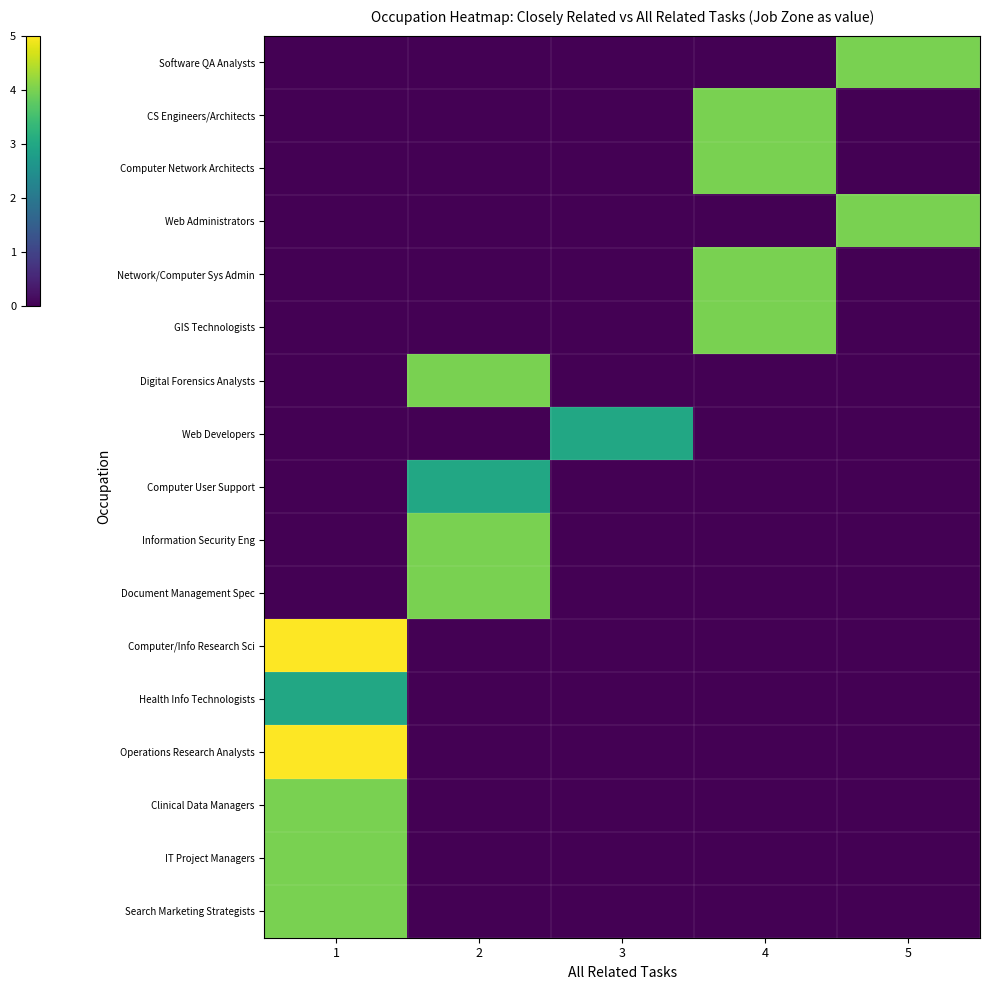

At which category is the sum across all series the highest?

1